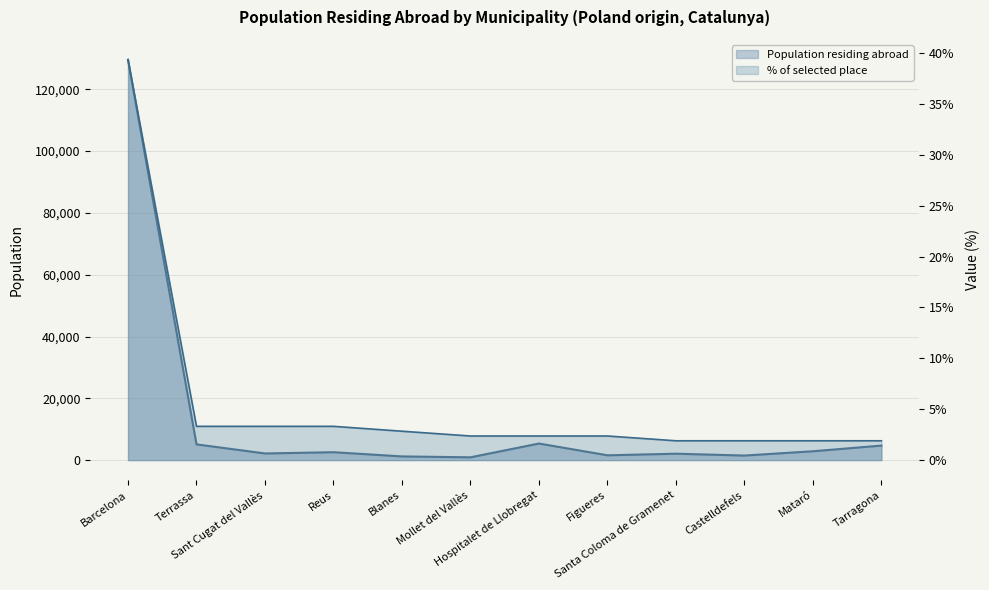

Count the number of data series in this chart.

2